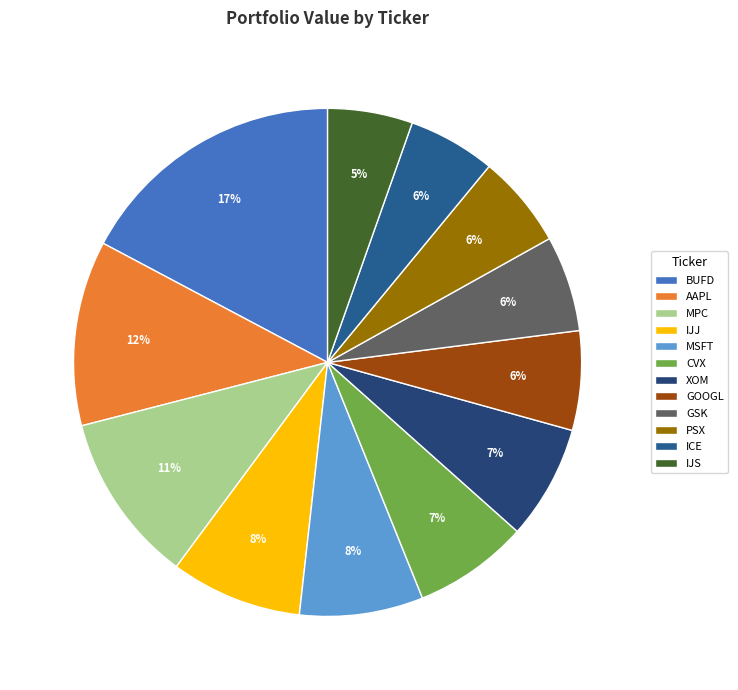

What percentage is the AAPL slice, to the nearest percent?

12%